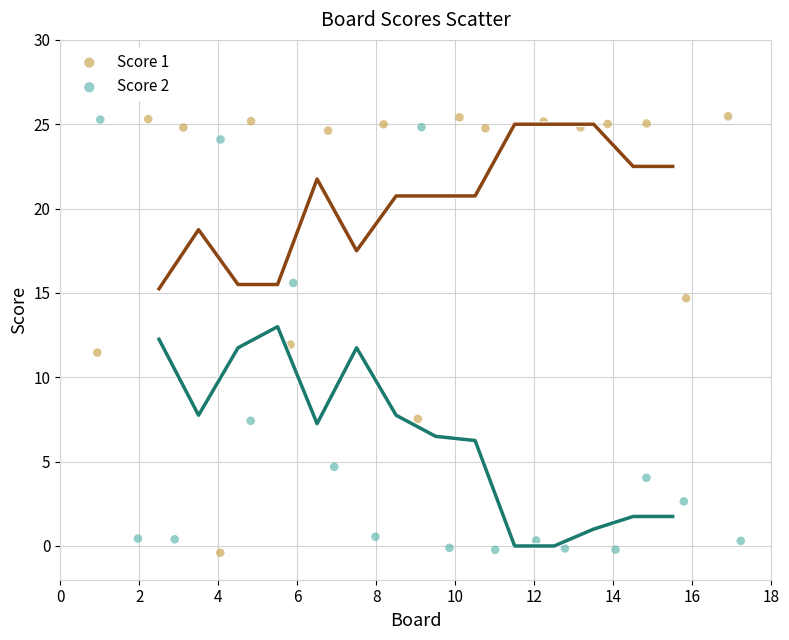

What are all the series names shown in the legend?

Score 1, Score 2